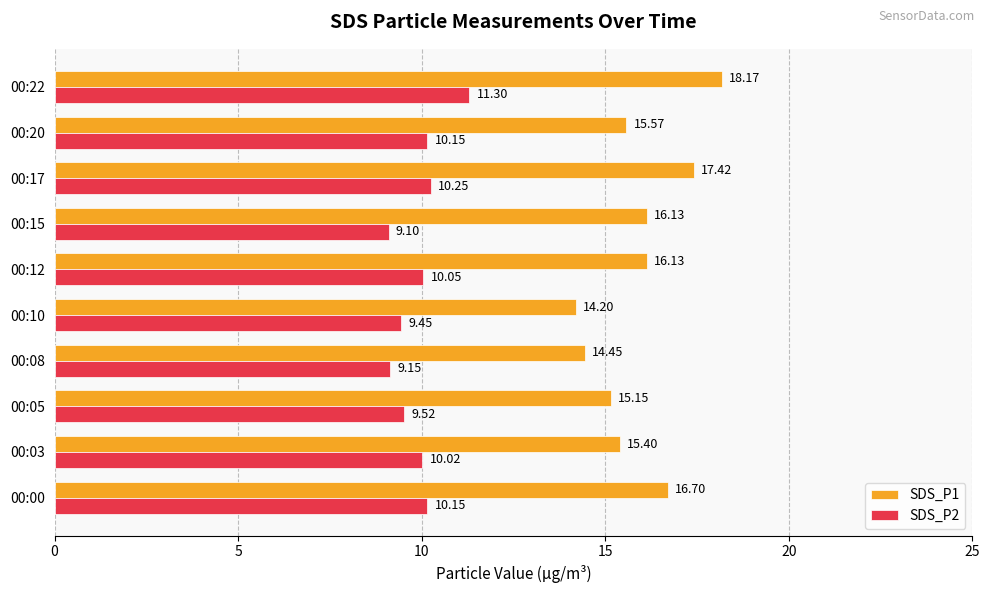

Which series changed the most between 00:03 and 00:20?

SDS_P1